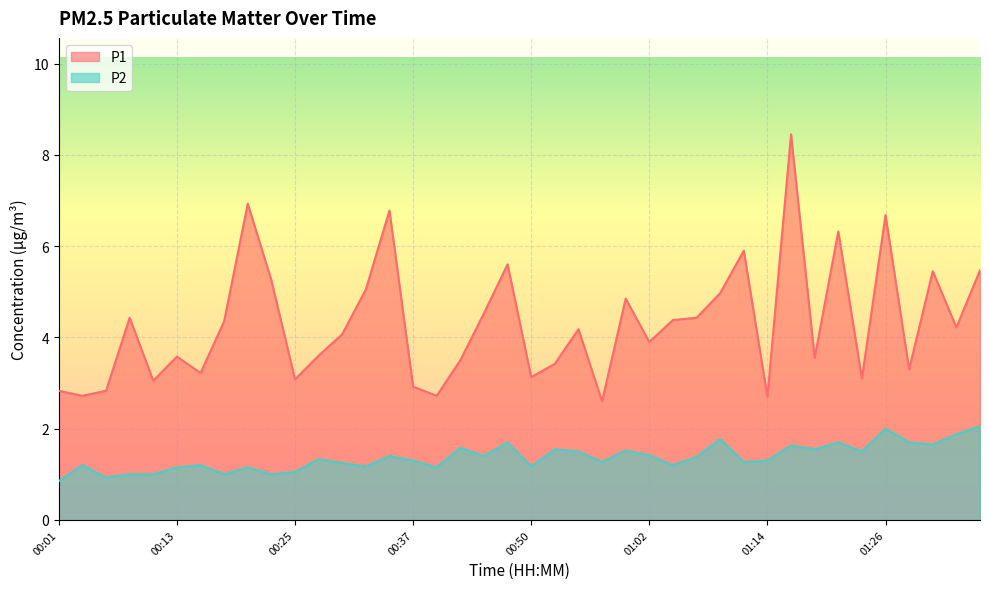

List the series in order of their overall mean, lowest first.

P2, P1